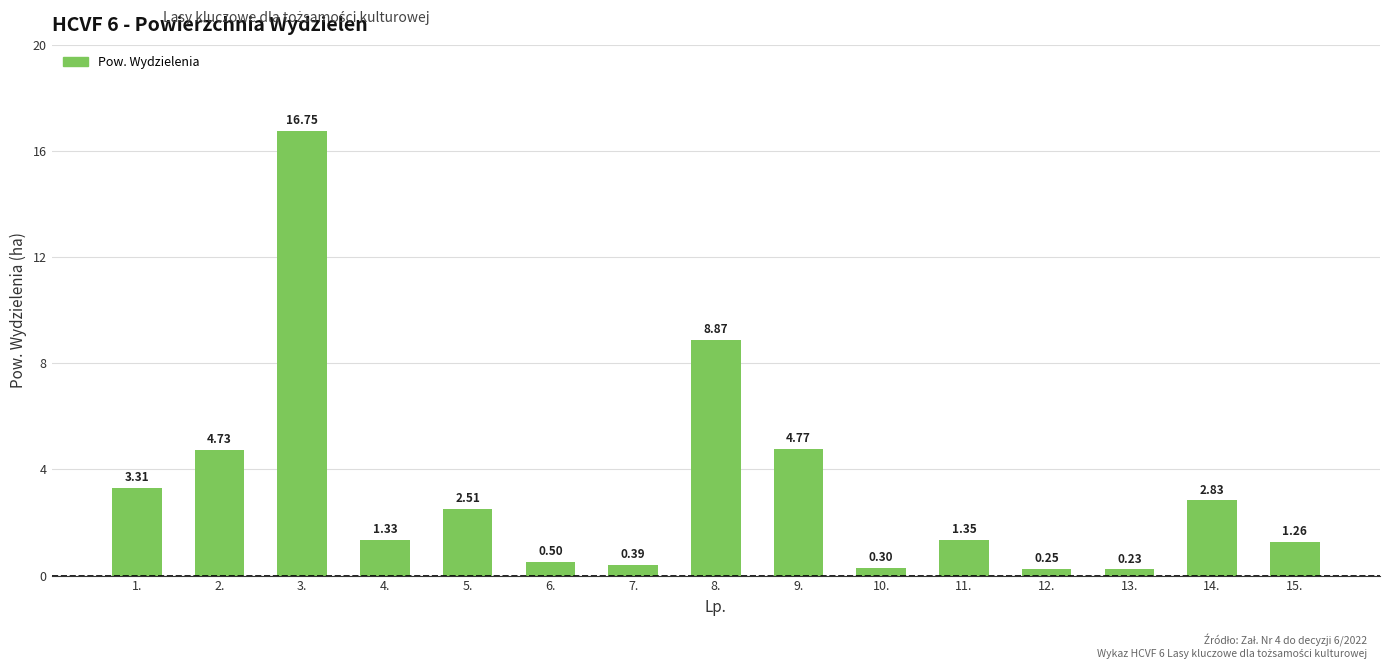

What is the sum of the values at 12. and 3.?

17.0